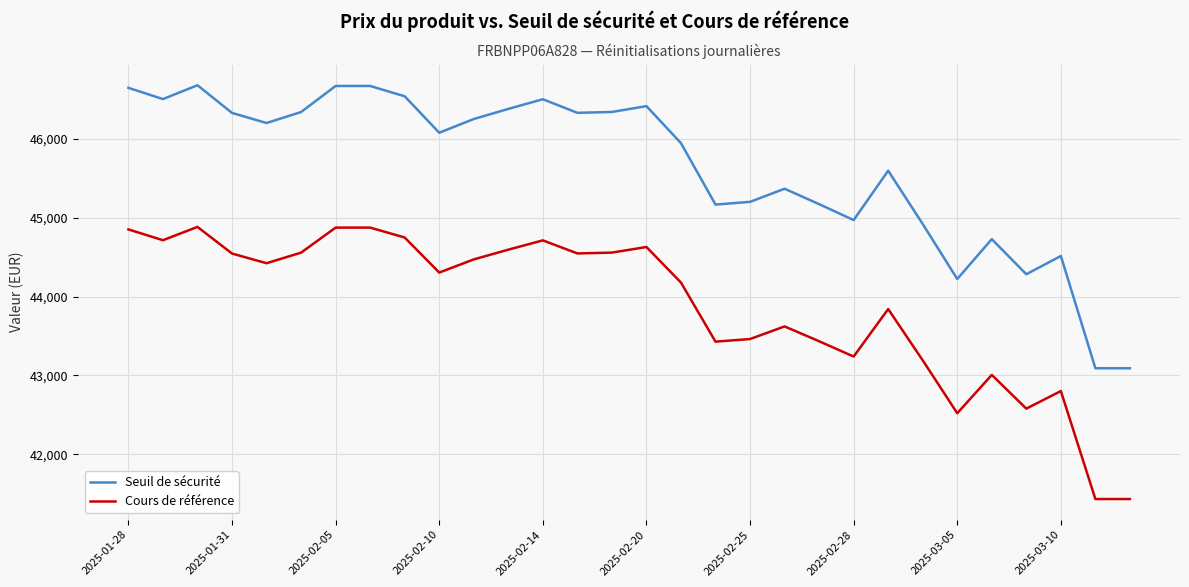

What is the minimum value shown in the chart?

41433.5